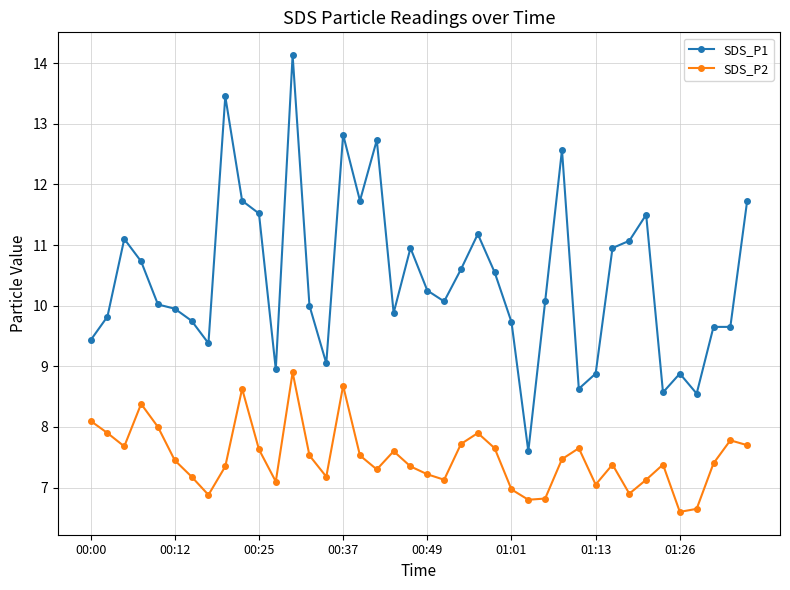

What is the sum of all SDS_P1 values?

417.8